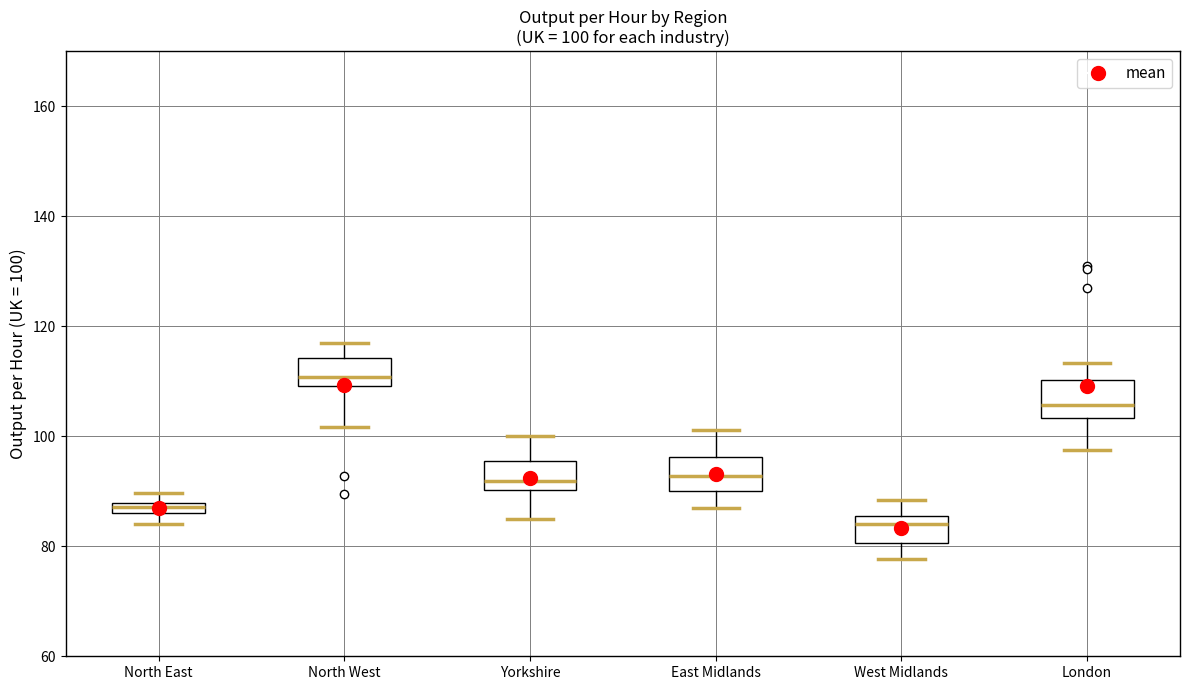

Which box's median line is the highest?

North West